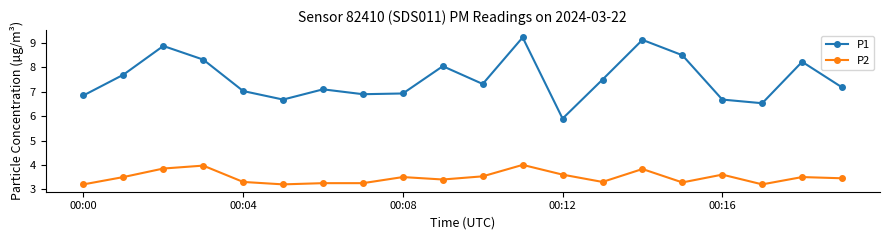

What is the value of the P1 point at the 8th from the left?

6.9